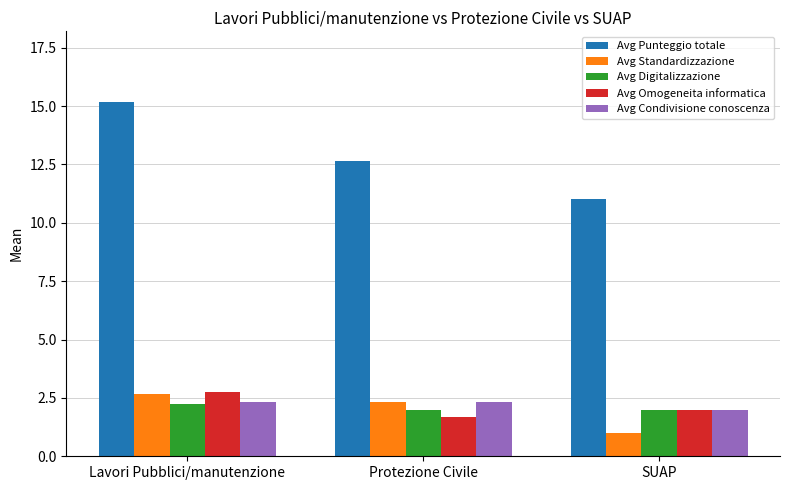

At how many categories does at least one series exceed 9?

3